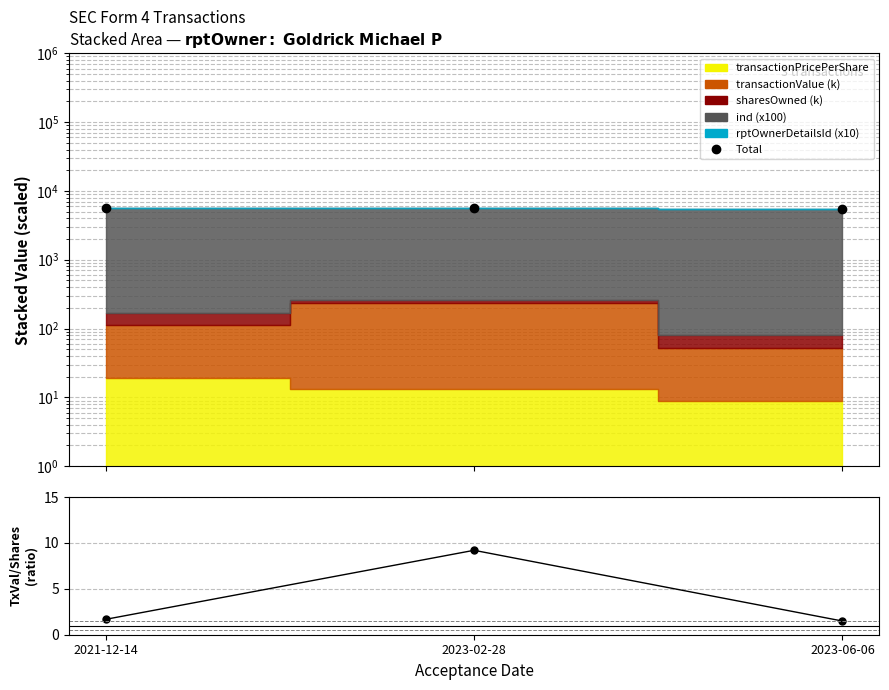

What is the value of the 1st point from the left?

5689.8